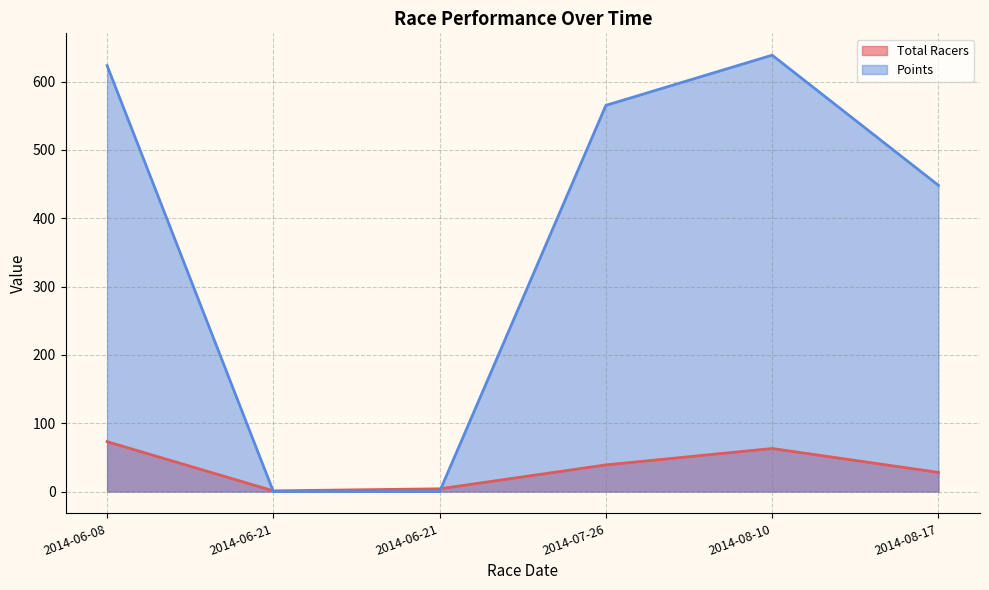

Which series has the largest range (max minus min)?

Points